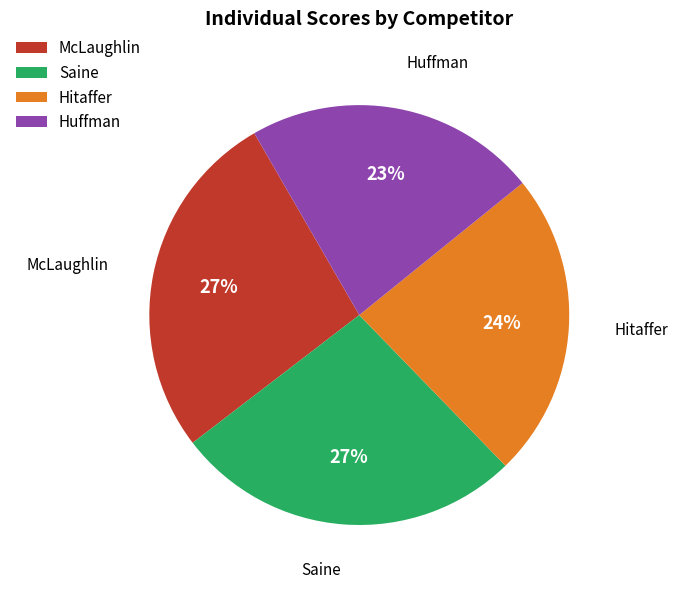

To the nearest percent, what is the average slice percentage?

25%